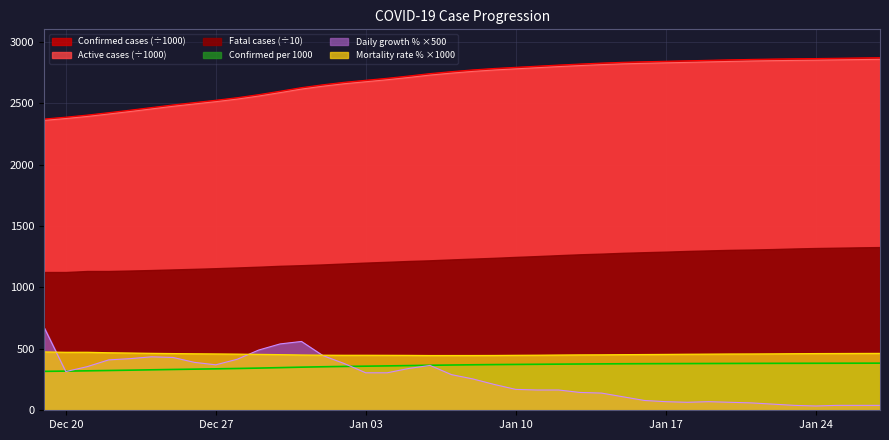

Count the number of categories in the chart.

40